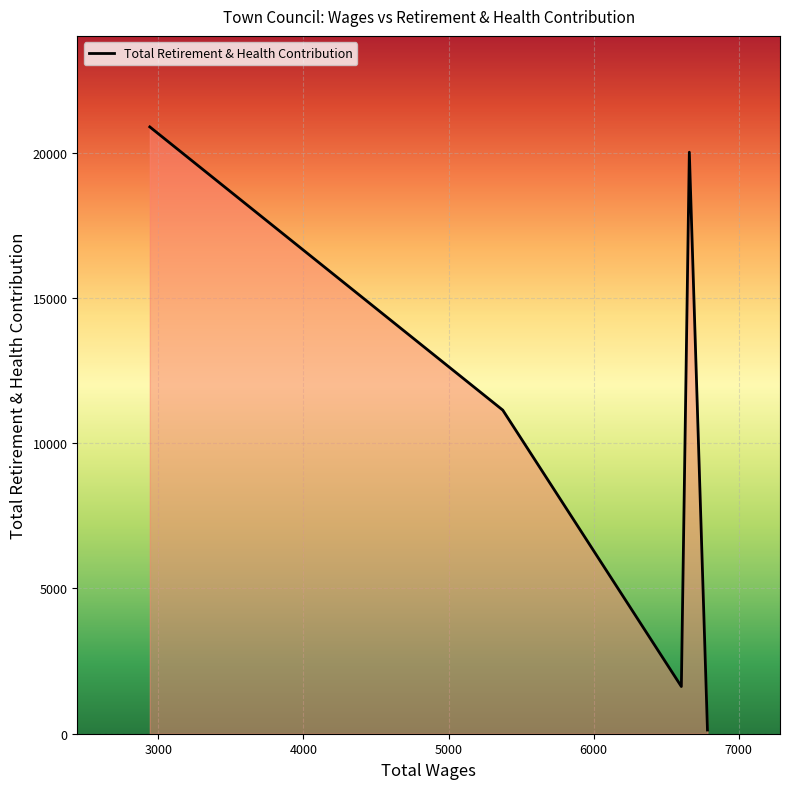

Count the number of data series in this chart.

1